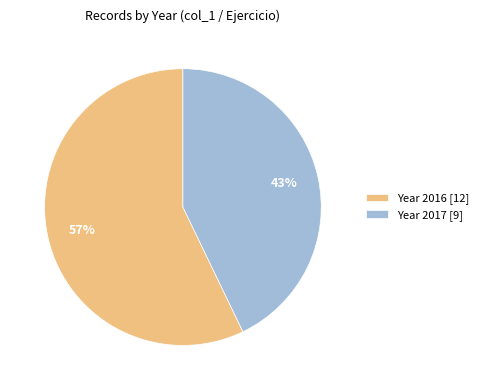

Is the sum of Year 2016 [12] and Year 2017 [9] greater than half?

Yes